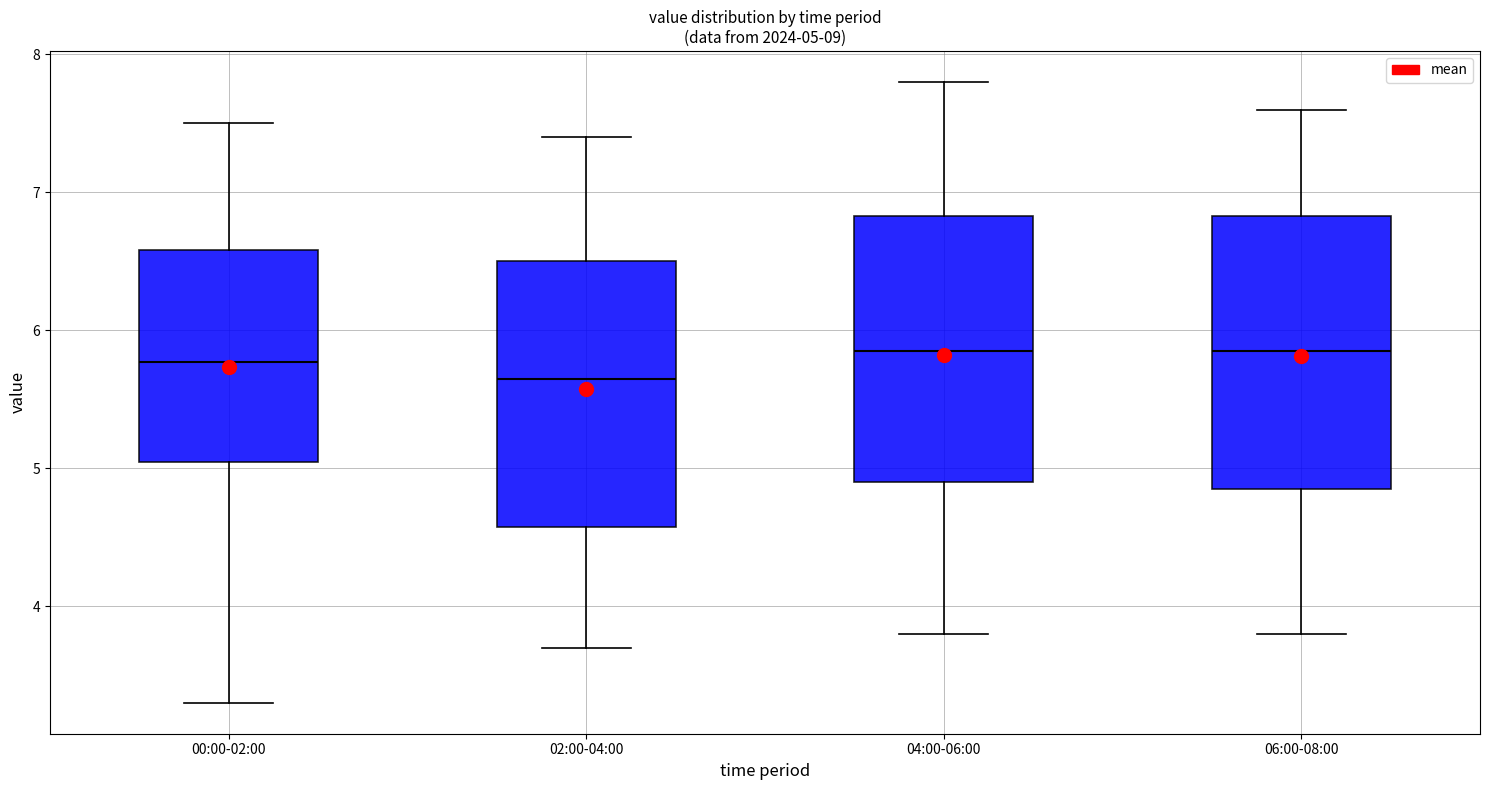

Which box has the lowest median line?

02:00-04:00